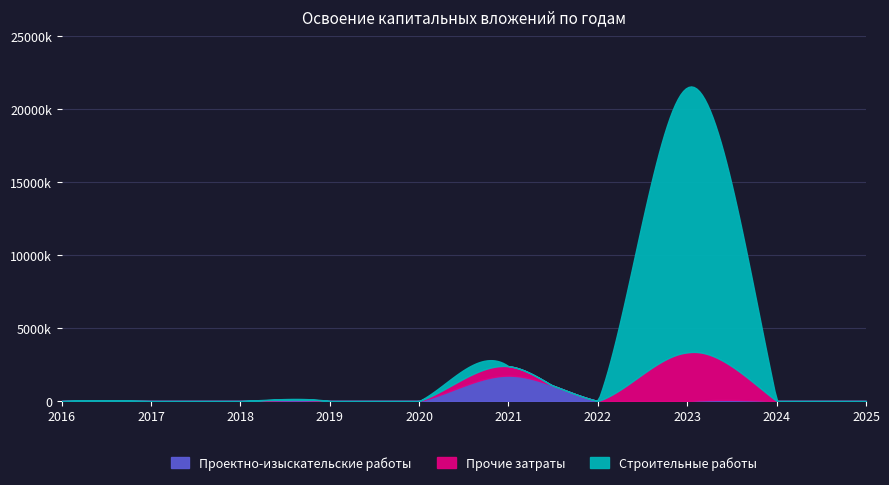

Which series changed the most between 2018 and 2022?

Проектно-изыскательские работы